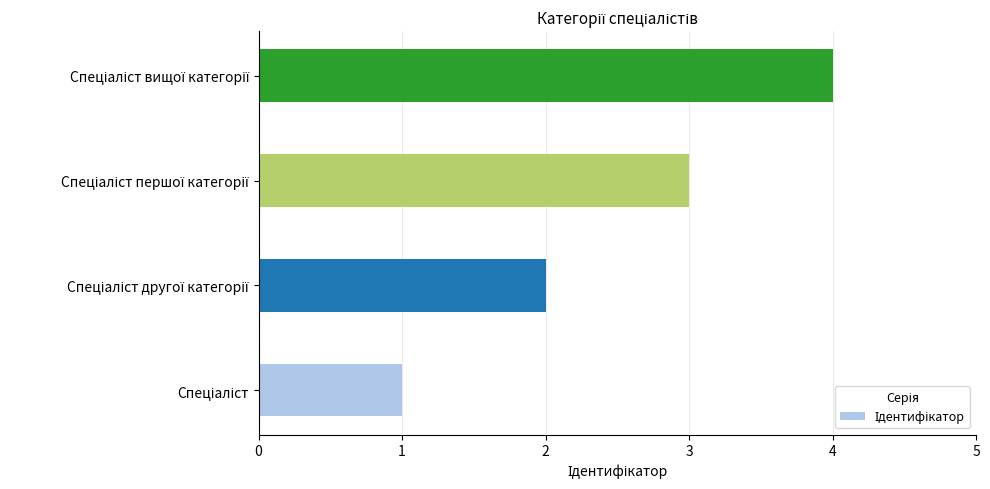

What is the difference between the maximum and minimum values?

3